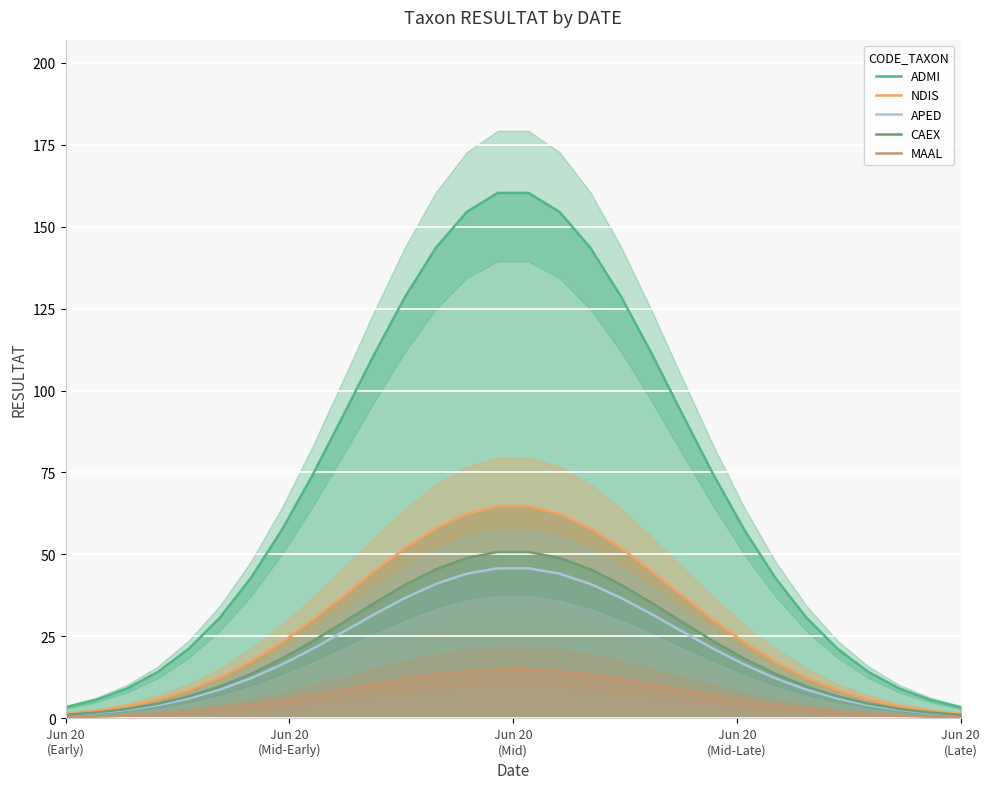

Reading left to right, extract all data points from this chart.

ADMI: 3.4	5.7	9.2	14.2	21.3	30.7	42.8	57.4	74.2	92.4	111.0	128.6	143.6	154.5	160.3	160.3	154.5	143.6	128.6	111.0	92.4	74.2	57.4	42.8	30.7	21.3	14.2	9.2	5.7	3.4
NDIS: 1.4	2.3	3.7	5.7	8.6	12.4	17.3	23.2	29.9	37.3	44.8	51.9	58.0	62.4	64.7	64.7	62.4	58.0	51.9	44.8	37.3	29.9	23.2	17.3	12.4	8.6	5.7	3.7	2.3	1.4
APED: 1.0	1.6	2.6	4.1	6.1	8.8	12.2	16.4	21.2	26.4	31.7	36.7	41.0	44.1	45.8	45.8	44.1	41.0	36.7	31.7	26.4	21.2	16.4	12.2	8.8	6.1	4.1	2.6	1.6	1.0
CAEX: 1.1	1.8	2.9	4.5	6.7	9.7	13.5	18.2	23.5	29.3	35.2	40.7	45.5	48.9	50.8	50.8	48.9	45.5	40.7	35.2	29.3	23.5	18.2	13.5	9.7	6.7	4.5	2.9	1.8	1.1
MAAL: 0.3	0.5	0.9	1.3	2.0	2.9	4.0	5.3	6.9	8.6	10.3	12.0	13.4	14.4	14.9	14.9	14.4	13.4	12.0	10.3	8.6	6.9	5.3	4.0	2.9	2.0	1.3	0.9	0.5	0.3